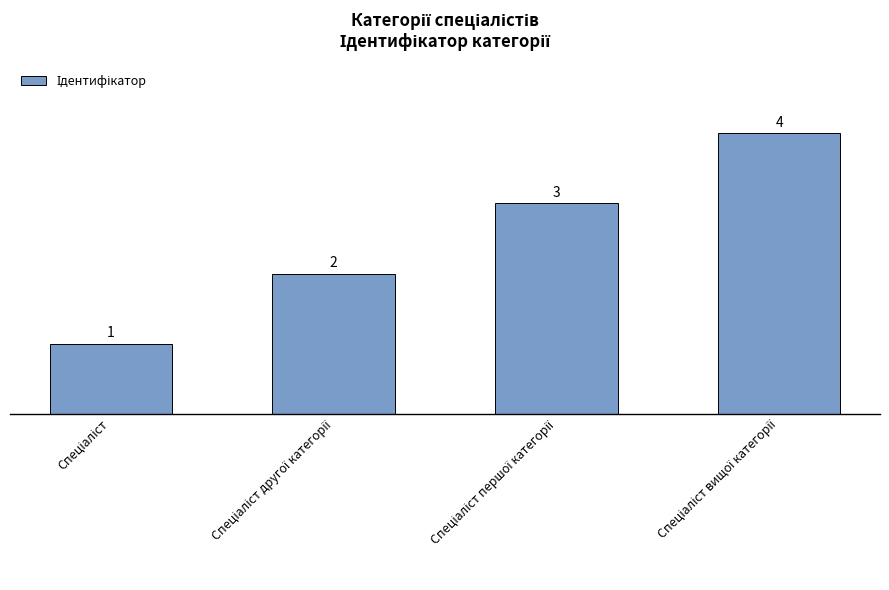

What is the sum of all values?

10